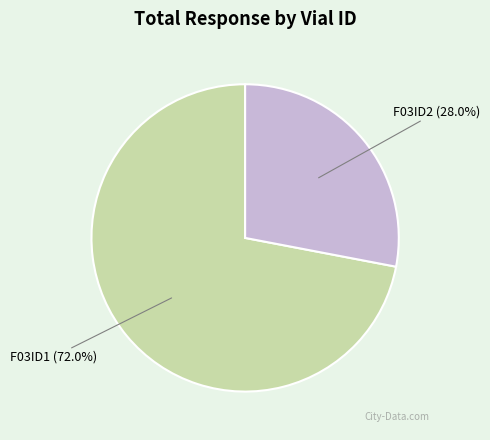

What percentage is NOT represented by F03ID1?

28.0%